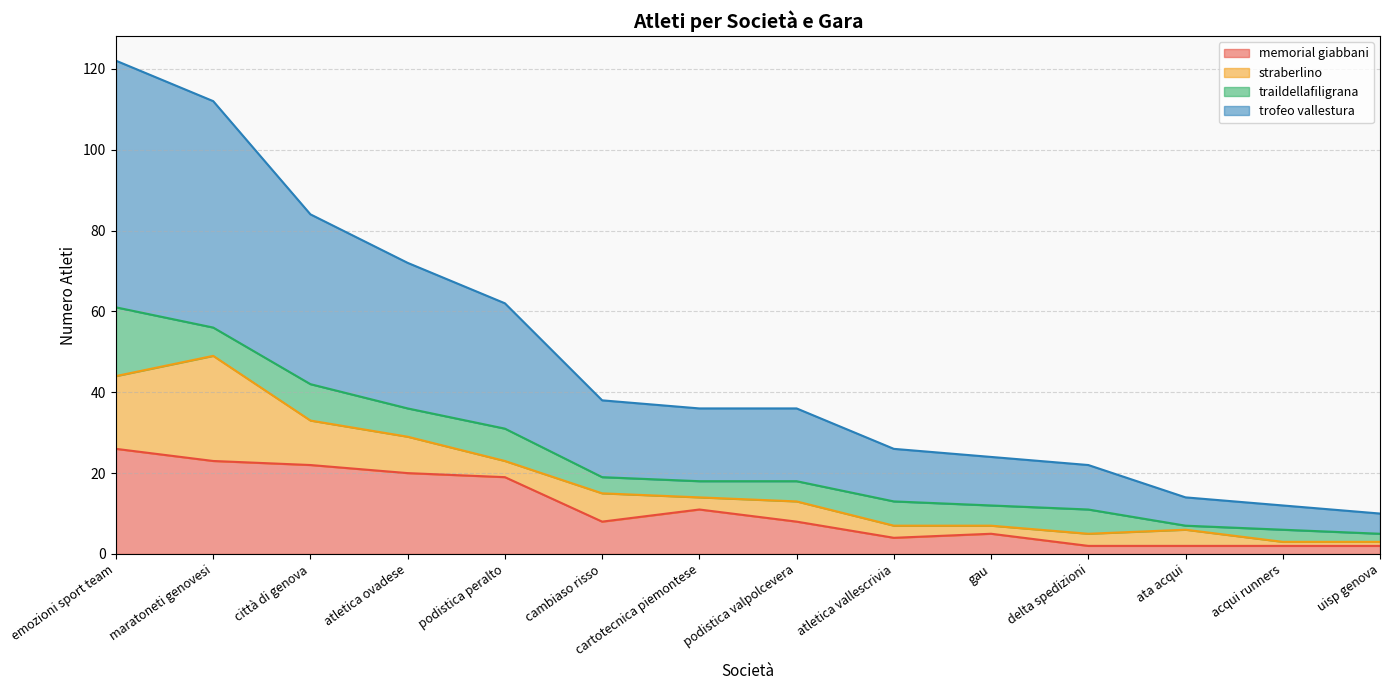

What is the highest value of the memorial giabbani series?

26